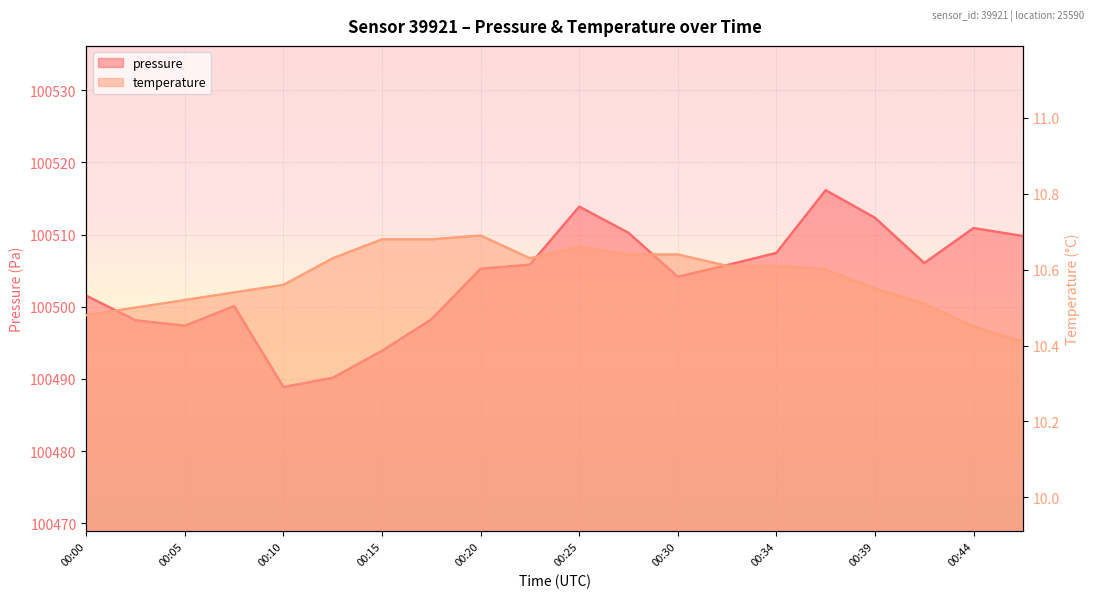

At 00:47, list the series in order from smallest to largest.

temperature, pressure